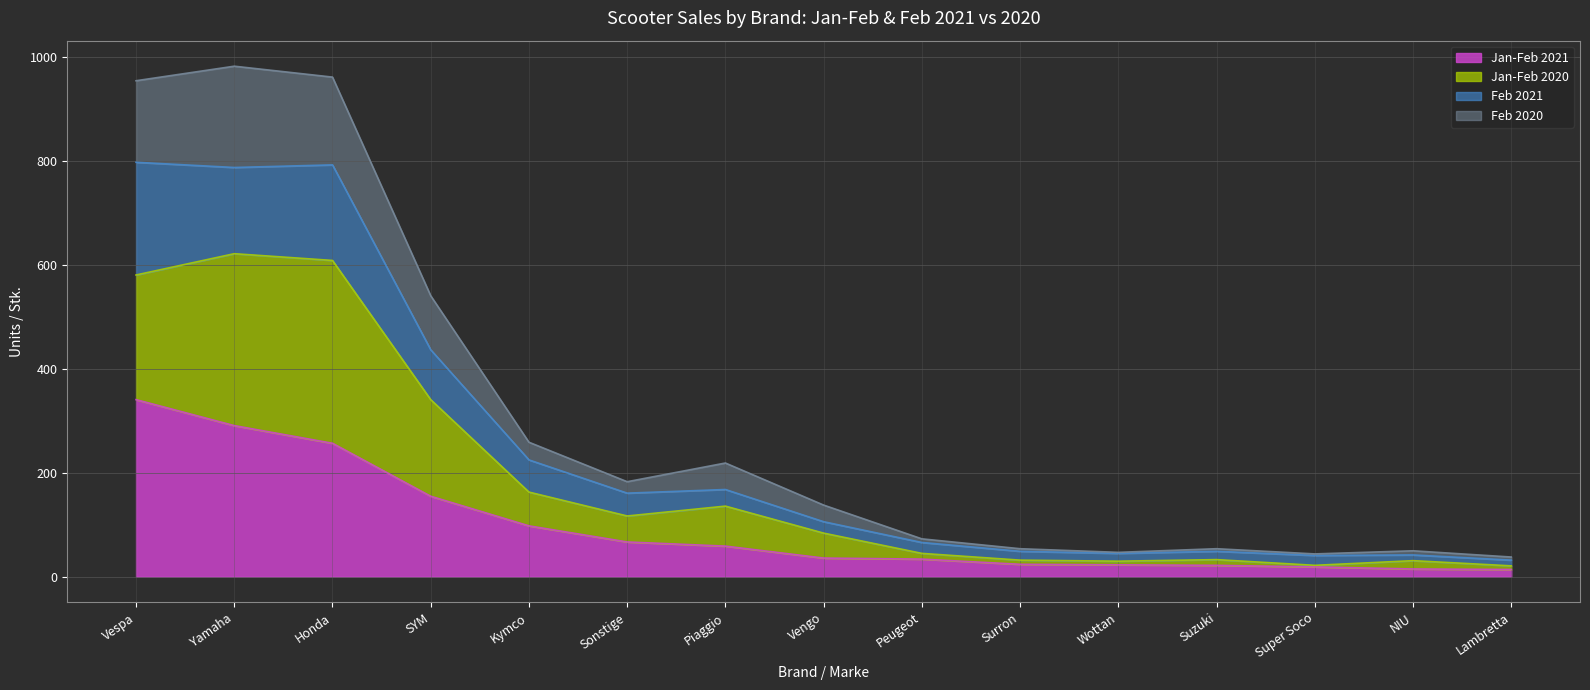

What value does the Feb 2021 series have at NIU?

42